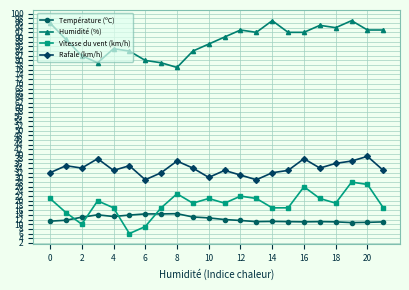

Which series has the largest total across all categories?

Humidité (%)